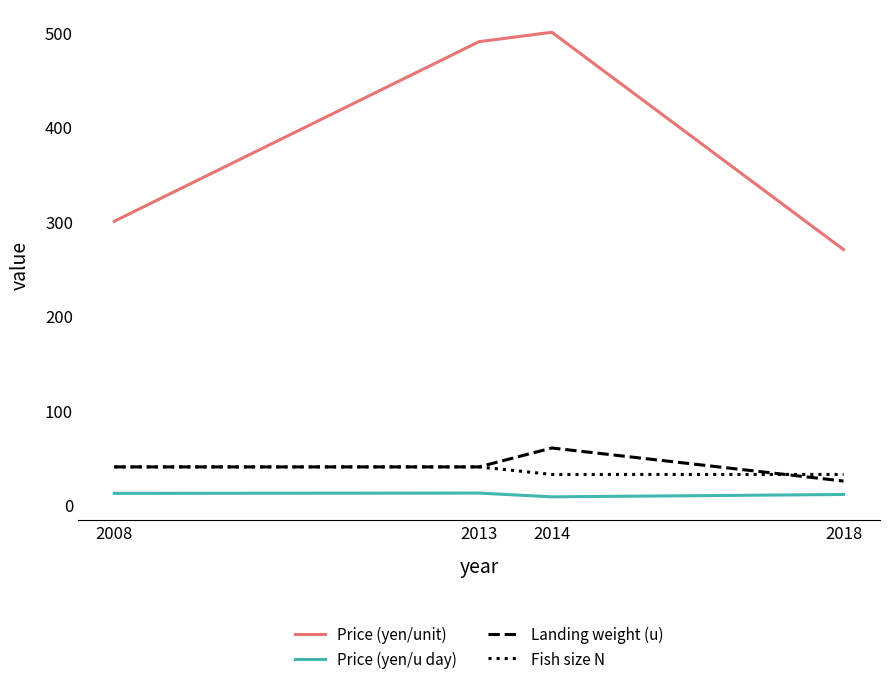

List the series in order of their peak value, highest first.

Price (yen/unit), Landing weight (u), Fish size N, Price (yen/u day)